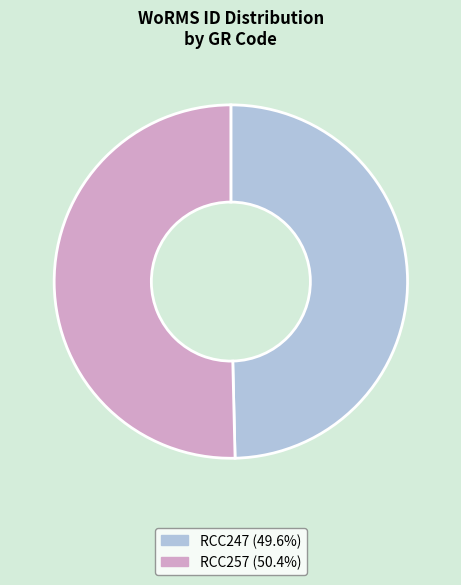

Approximately how many times larger is the value at RCC257 compared to RCC247?

1.0